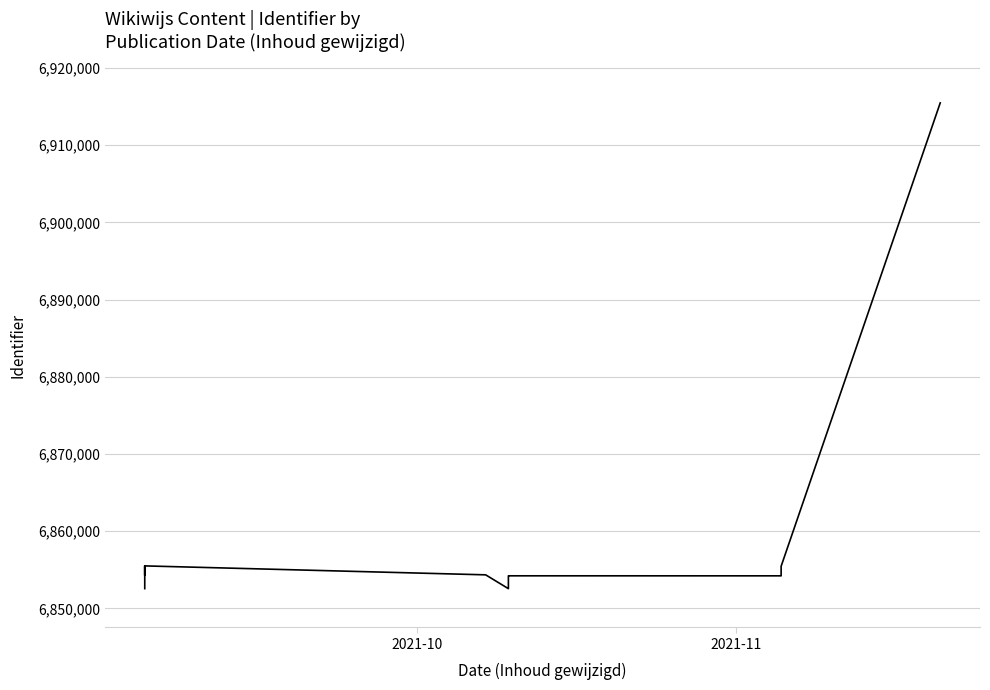

How many interior local valleys (lower than both neighbors) does the data have?

3